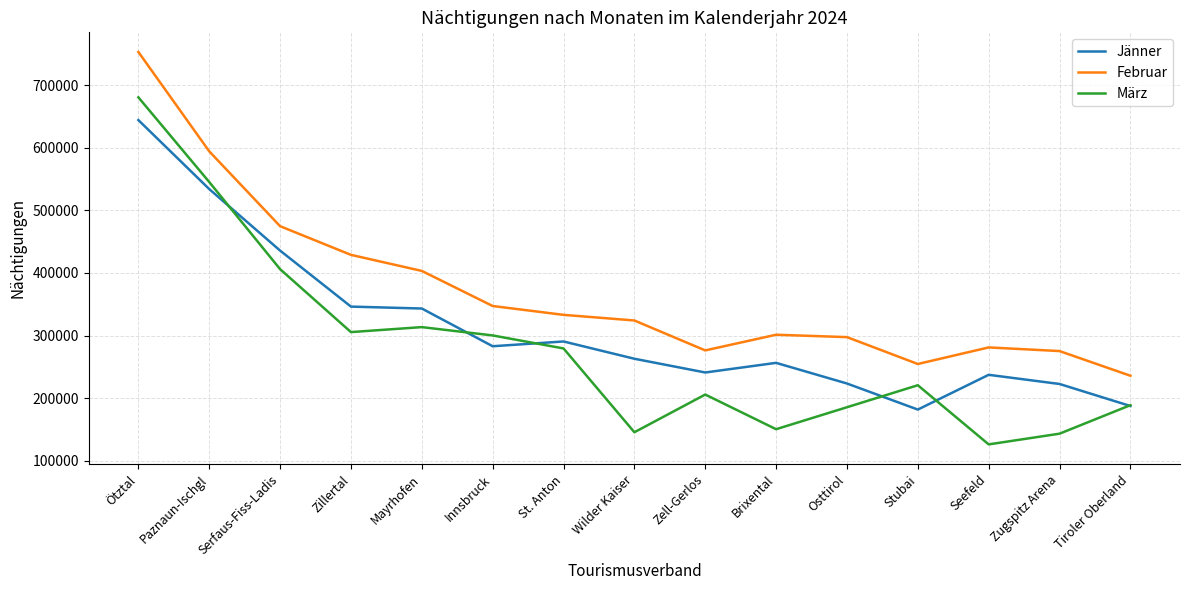

True or false: März has a value of 32171 at Wilder Kaiser.

False